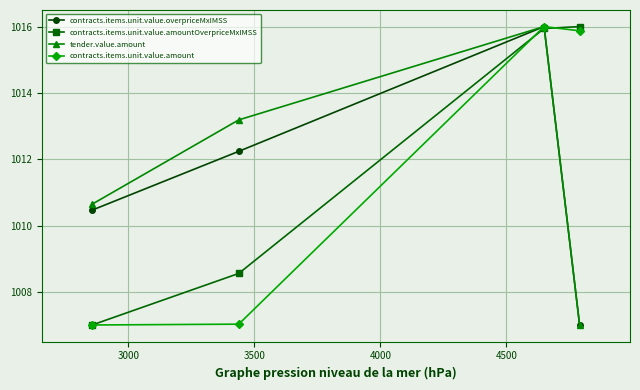

How many values in the contracts.items.unit.value.amountOverpriceMxIMSS series are below 1015?

2